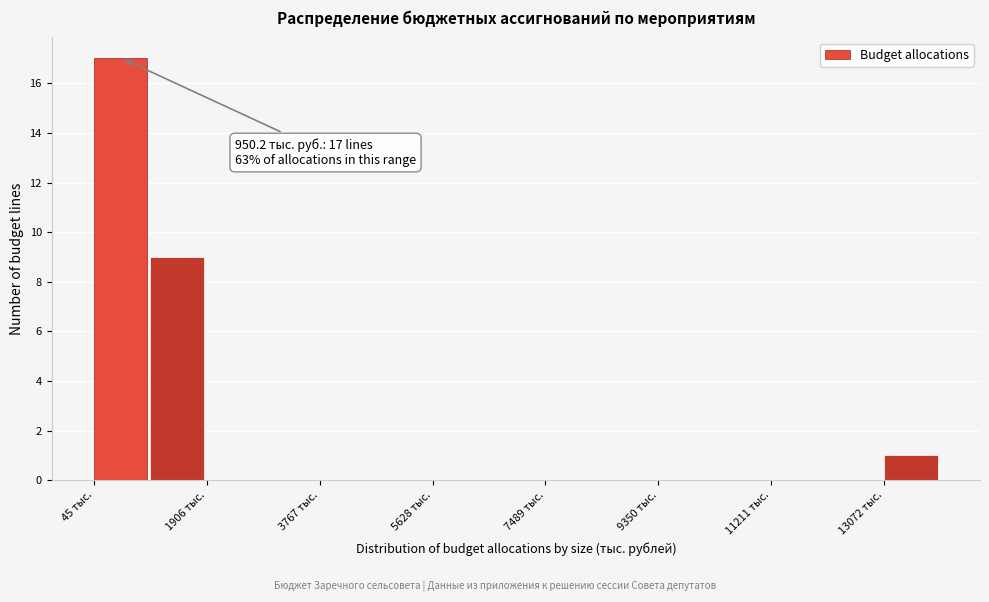

Which range on the x-axis has the tallest bar?

0 to 1000